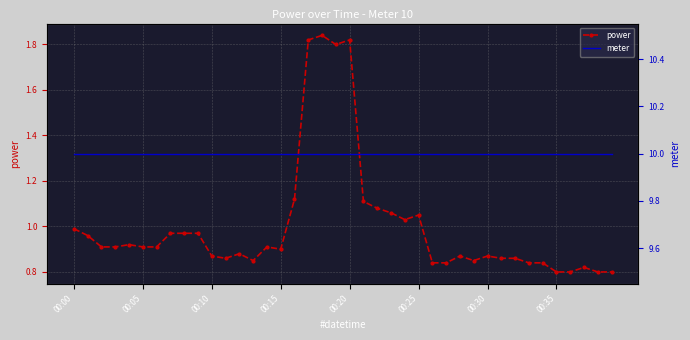

What is the highest value of the meter series?

10.0